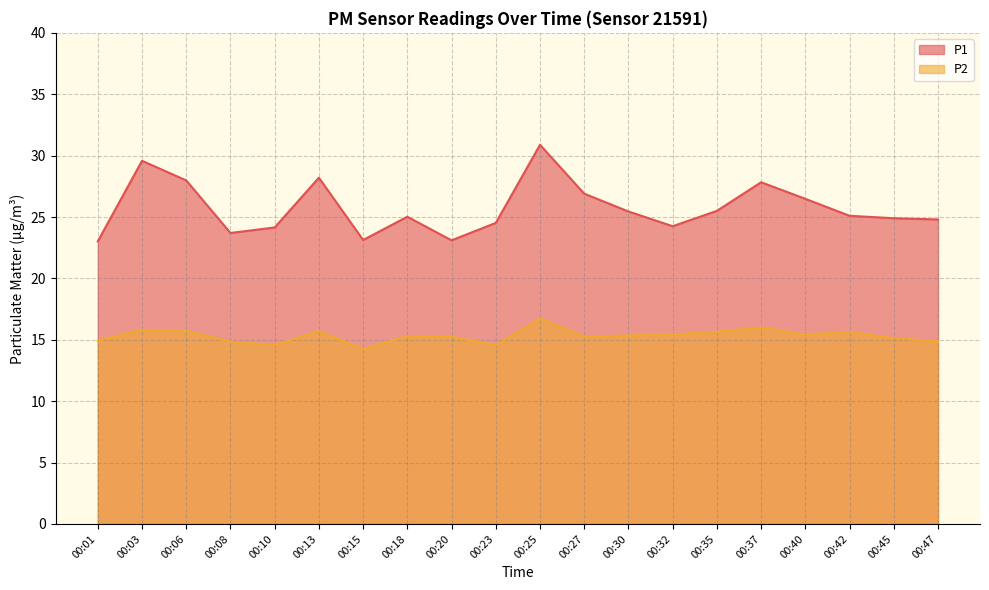

What is the difference between the P2 values at 00:20 and 00:40?

0.2